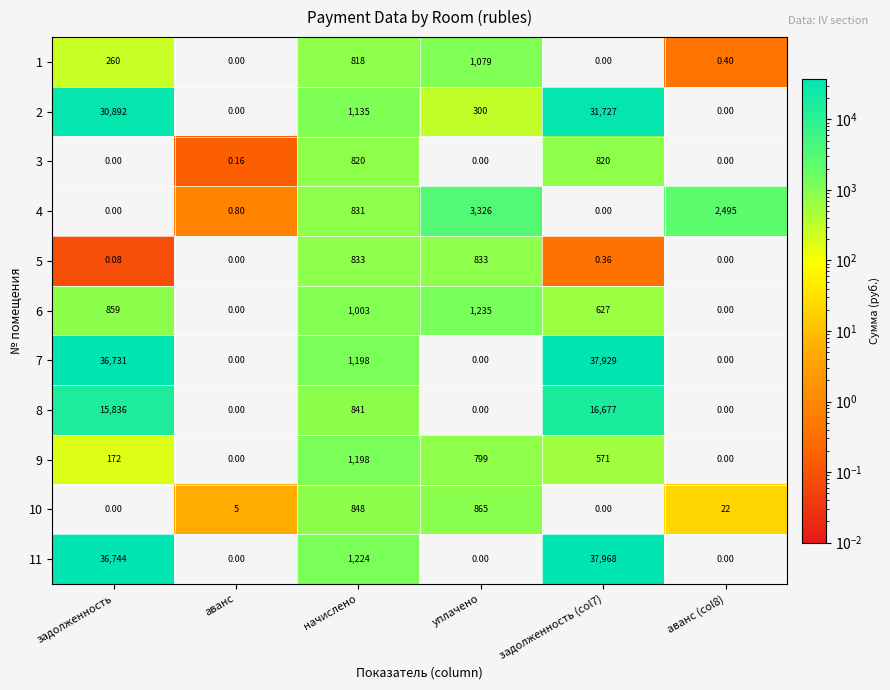

Which series has the largest range (max minus min)?

11